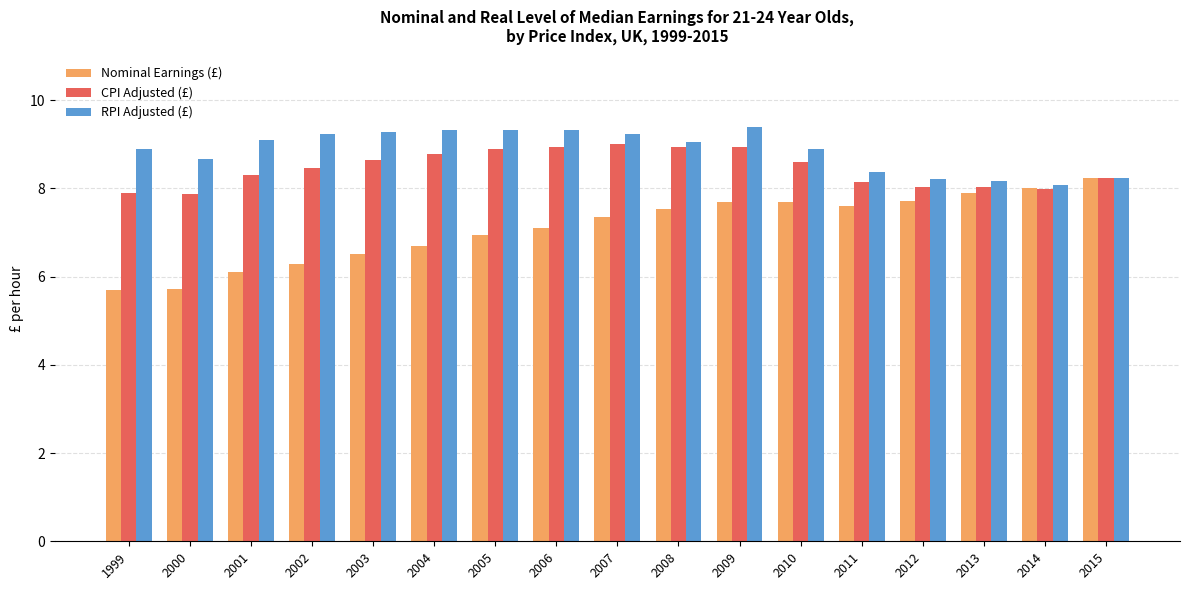

How many groups of bars are there?

17